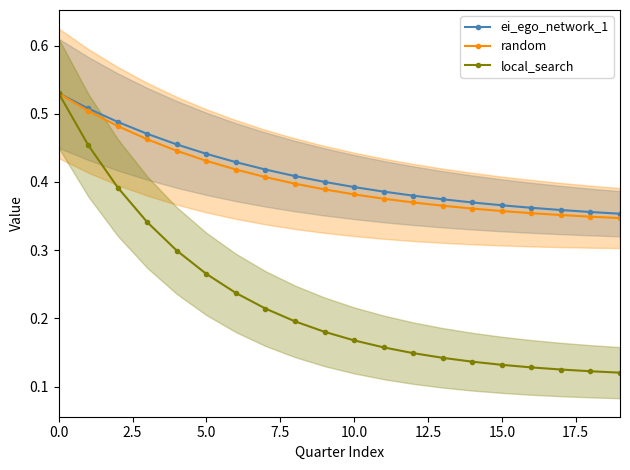

True or false: random and ei_ego_network_1 cross at least once.

False